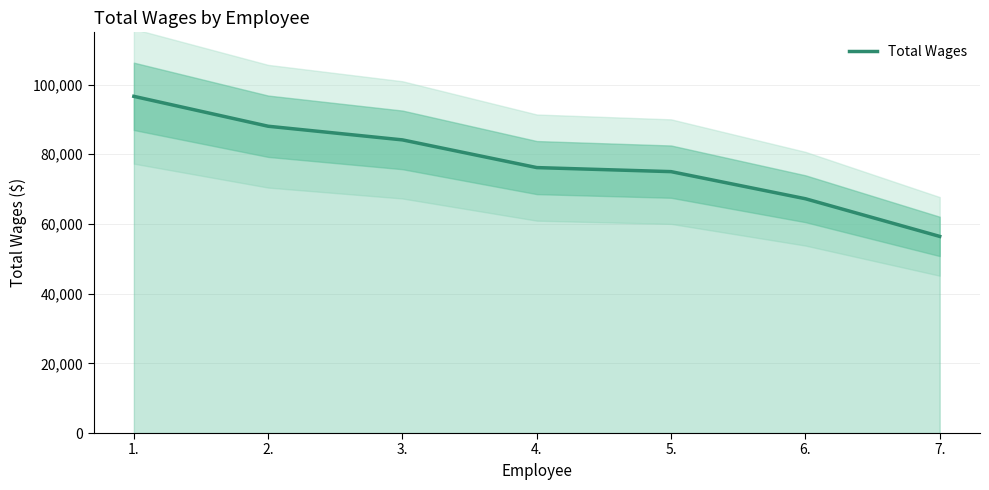

How many lines are shown in the chart?

1